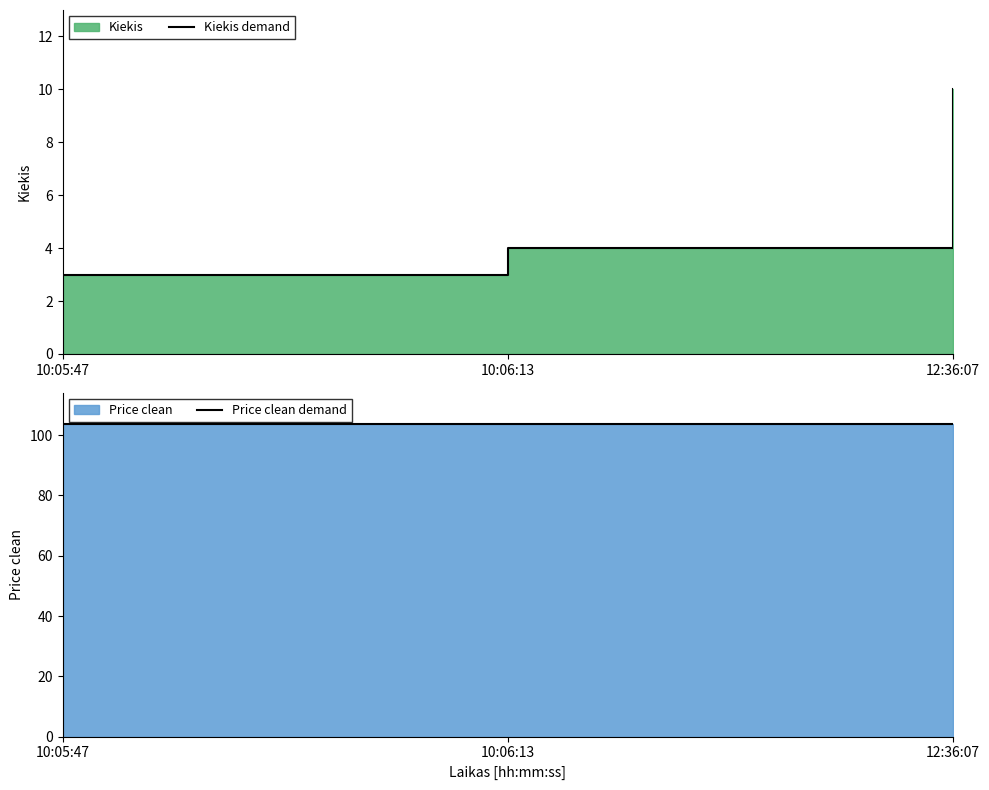

Is it true that Kiekis demand equals 10.0 at 12:36:07?

True